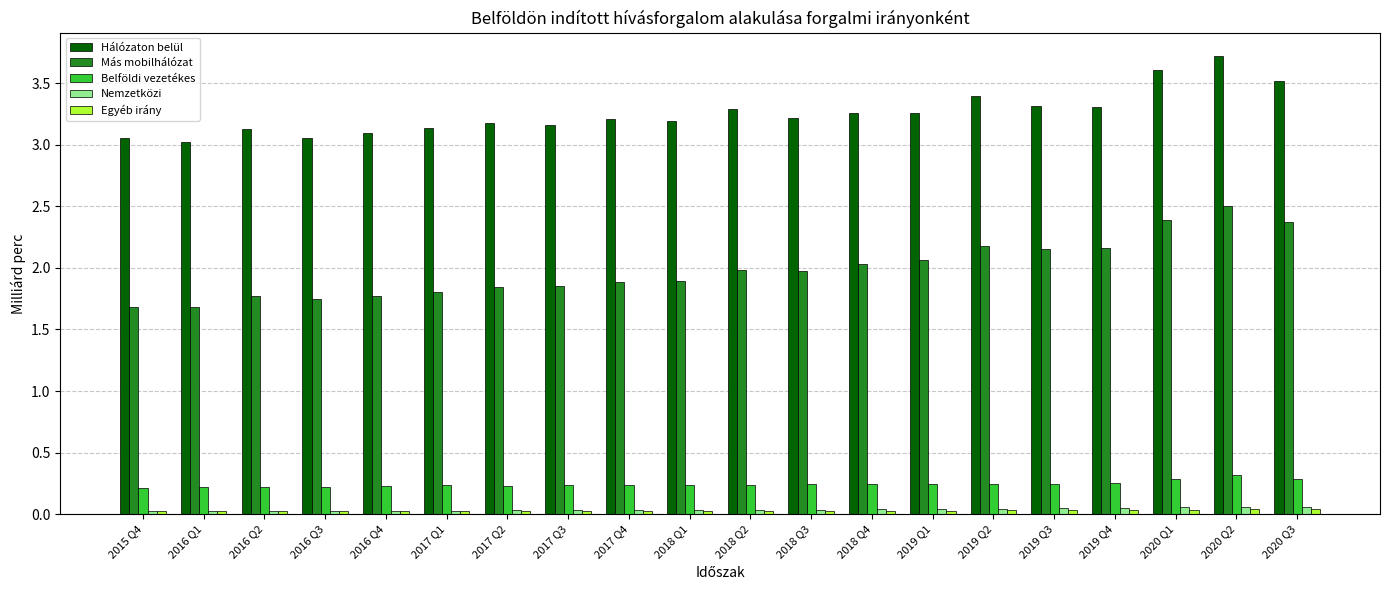

What is the sum of all Egyéb irány values?

0.6